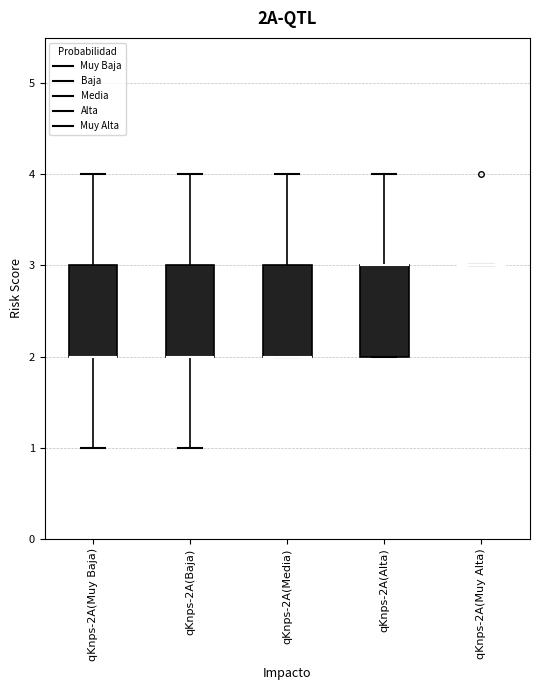

Reading left to right, read every box against the y-axis: the position of its median line, the range the box covers, and the ends of its whiskers. The values are not printed on the chart, so give them approximately, as read against the axis.

qKnps-2A(Muy Baja): median 2 (drawn on the box's lower edge), box 2 to 3, whiskers 1 to 4
qKnps-2A(Baja): median 2 (drawn on the box's lower edge), box 2 to 3, whiskers 1 to 4
qKnps-2A(Media): median 2 (drawn on the box's lower edge), box 2 to 3, whiskers 2 to 4
qKnps-2A(Alta): median 3 (drawn on the box's upper edge), box 2 to 3, whiskers 2 to 4
qKnps-2A(Muy Alta): box collapsed to a line at 3, whiskers 3 to 3